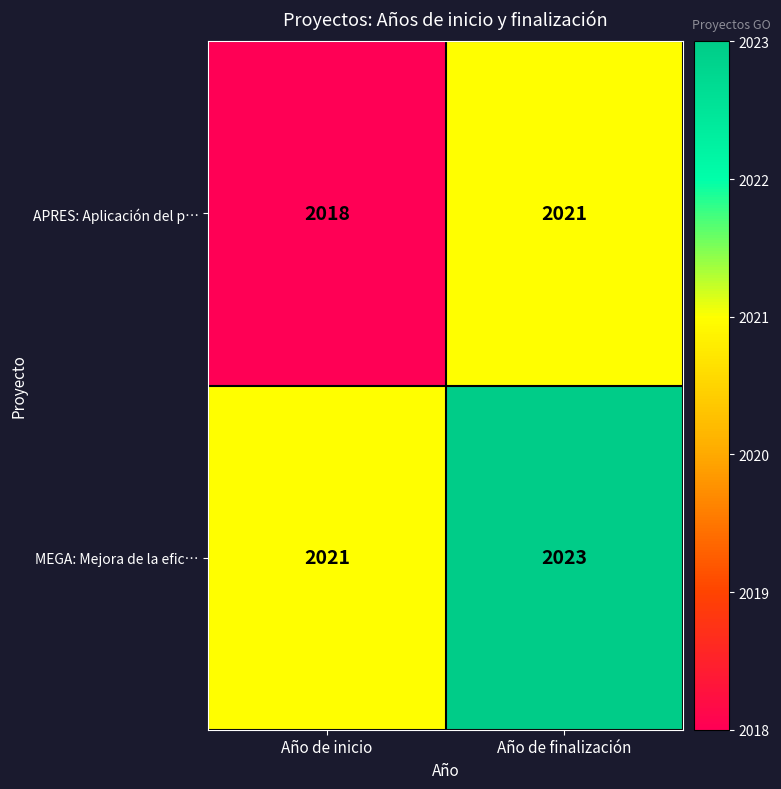

What is the sum of all MEGA: Mejora de la efic… values?

4044